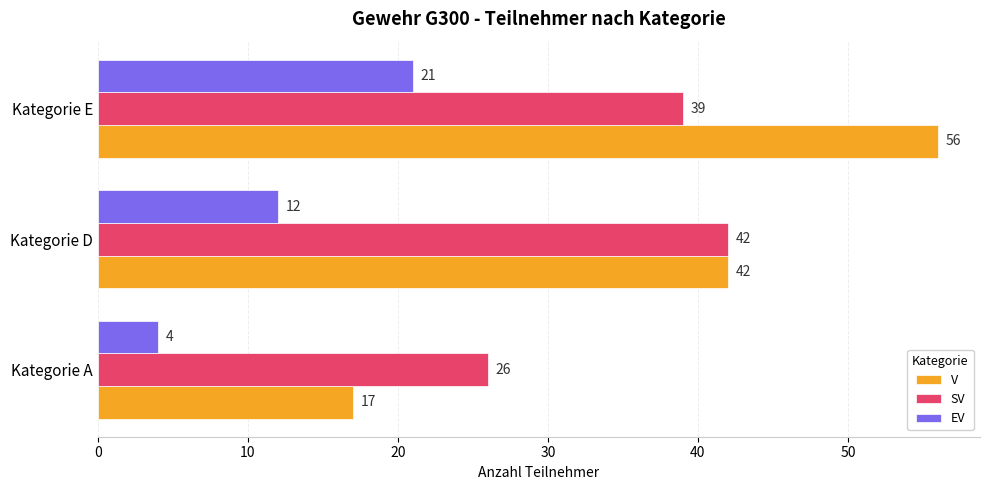

Which series has the largest total across all categories?

V